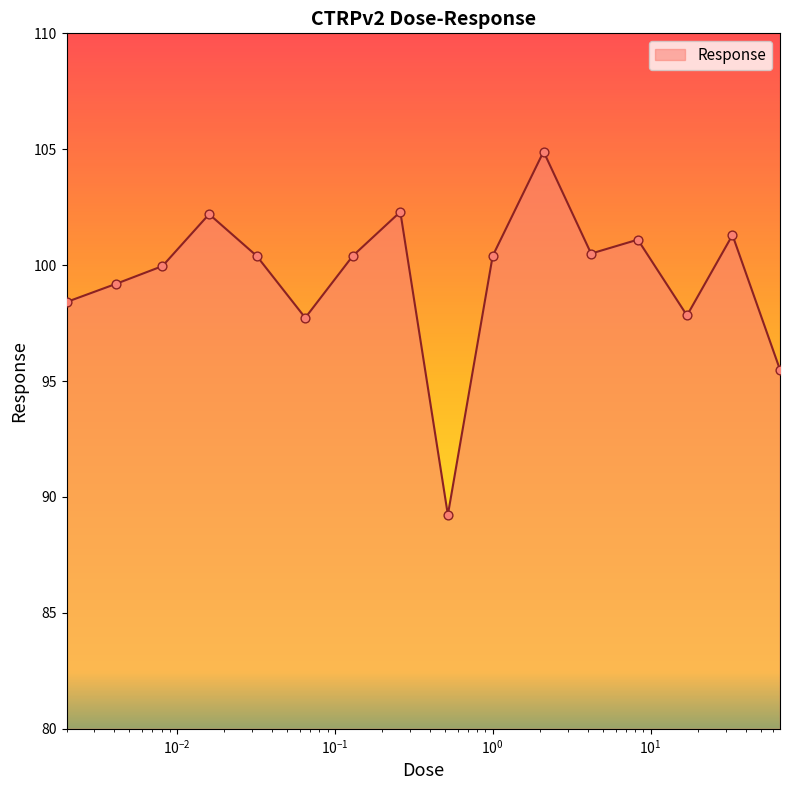

What is the difference between the maximum and minimum values?

15.7